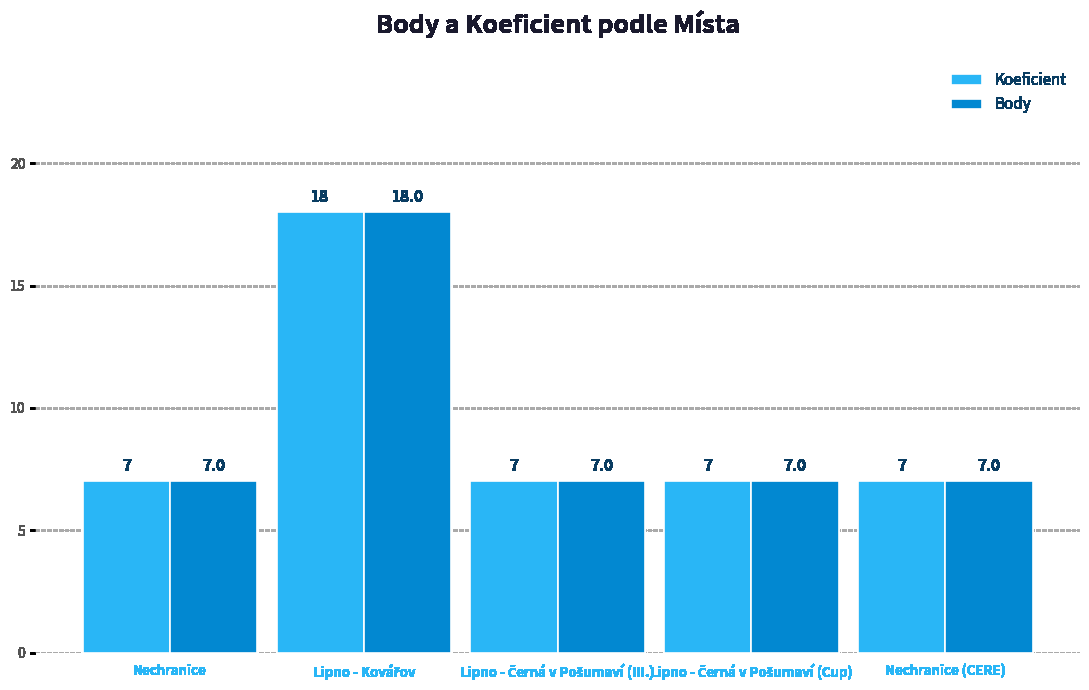

What is the maximum value shown in the chart?

18